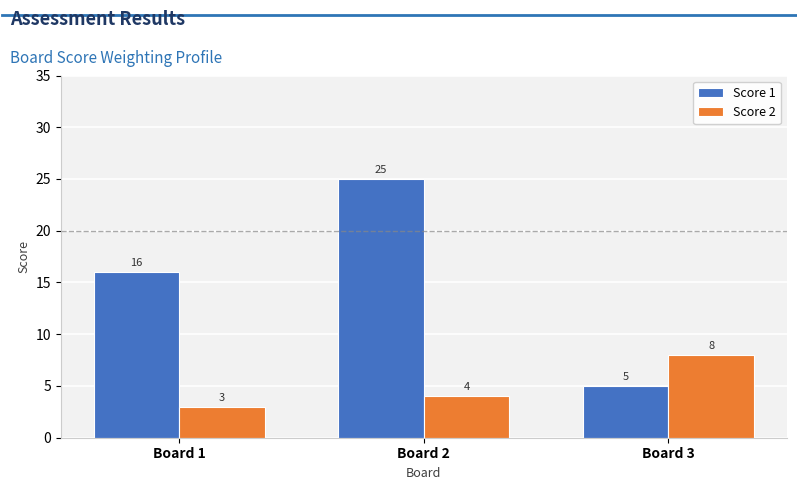

Reading left to right, transcribe all the data shown in this chart.

Score 1: Board 1=16	Board 2=25	Board 3=5
Score 2: Board 1=3	Board 2=4	Board 3=8